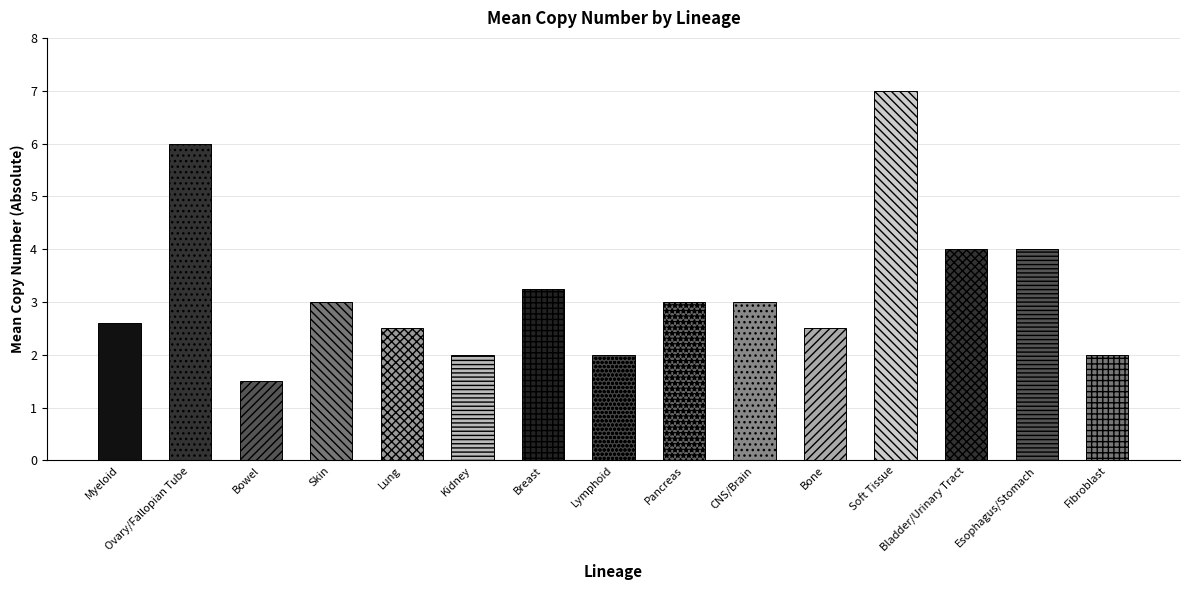

What is the greatest value displayed?

7.0